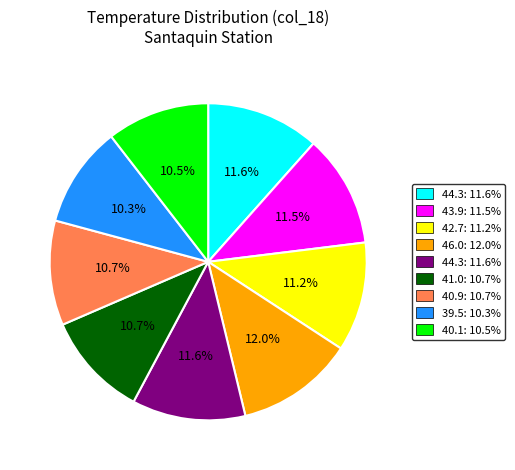

Does any single category account for the majority?

No